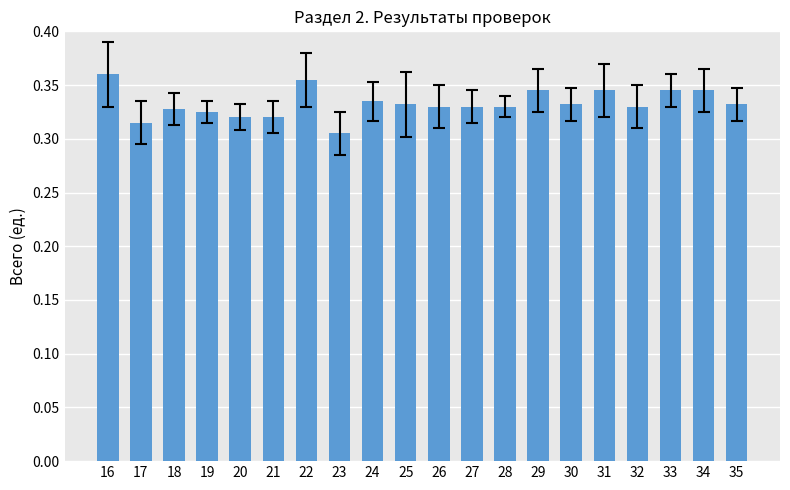

What is the sum of all values?

6.7